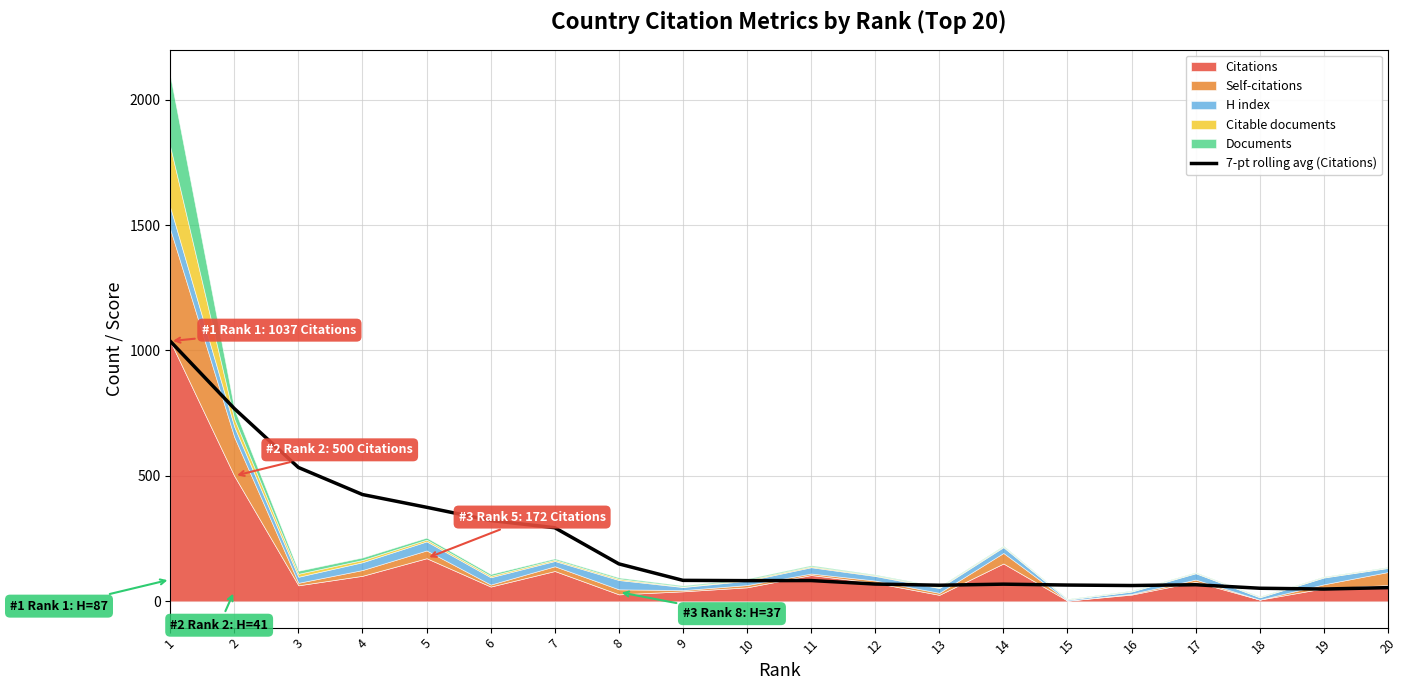

Reading left to right, transcribe all the data shown in this chart.

1037.0	768.5	533.7	425.8	375.0	322.3	293.6	149.4	83.7	82.6	83.0	69.0	64.3	68.6	65.0	63.1	66.3	52.3	49.1	54.7